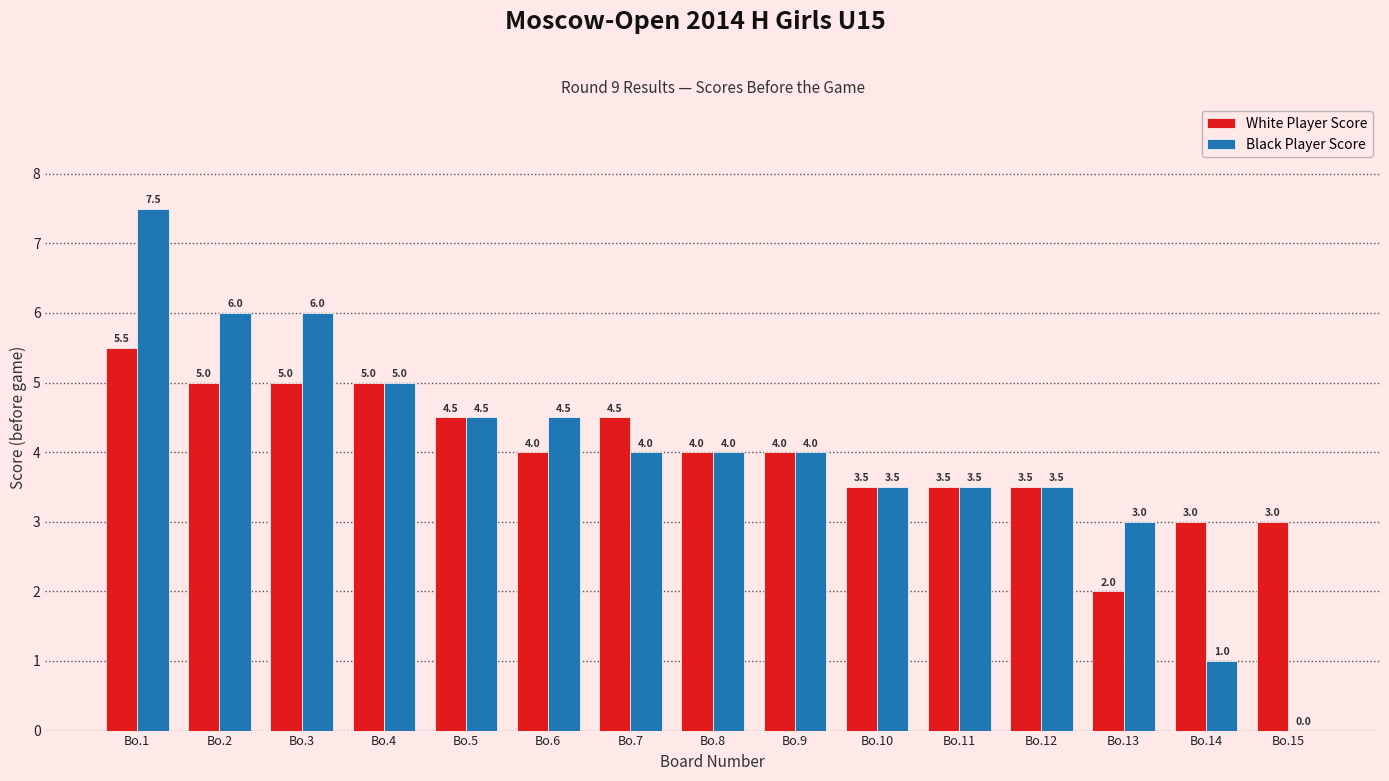

How many data points does each series have?

15